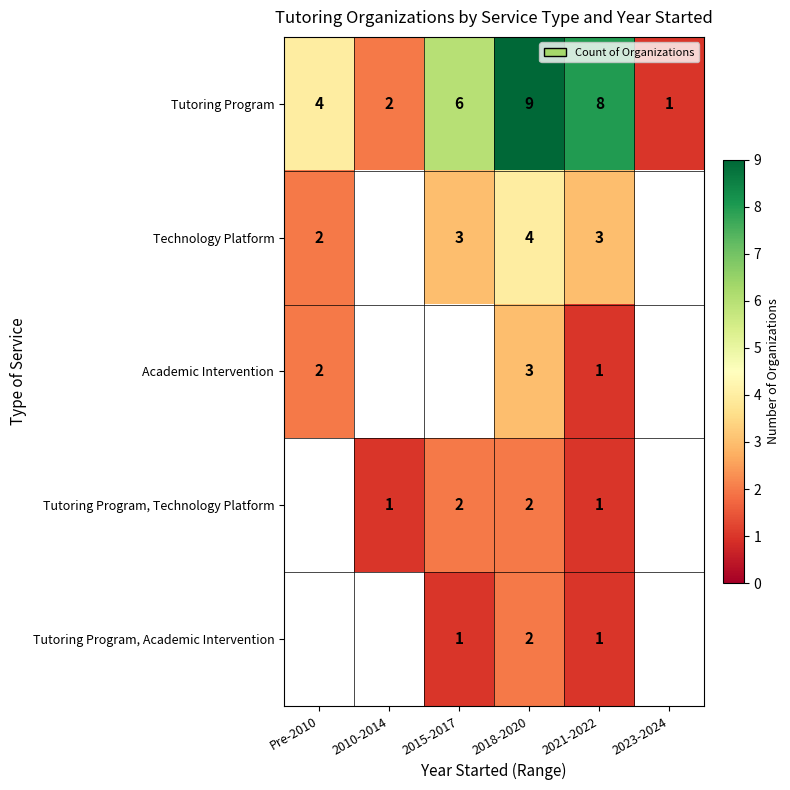

Read the Tutoring Program value at 2018-2020.

9